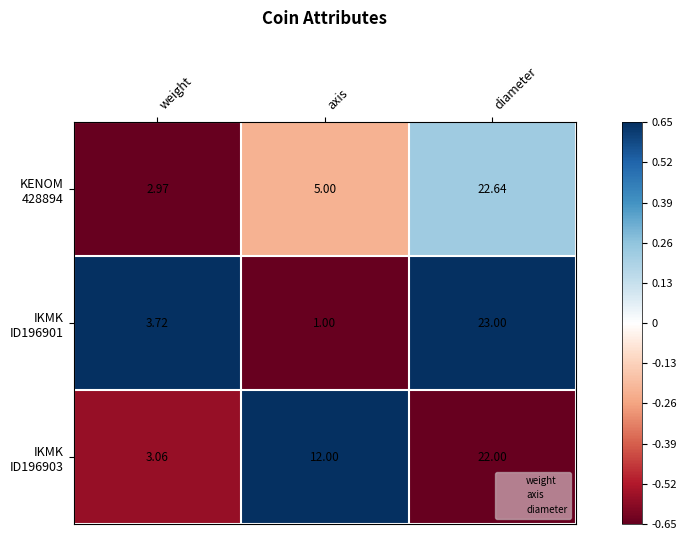

At which category does the chart reach its minimum across all series?

axis